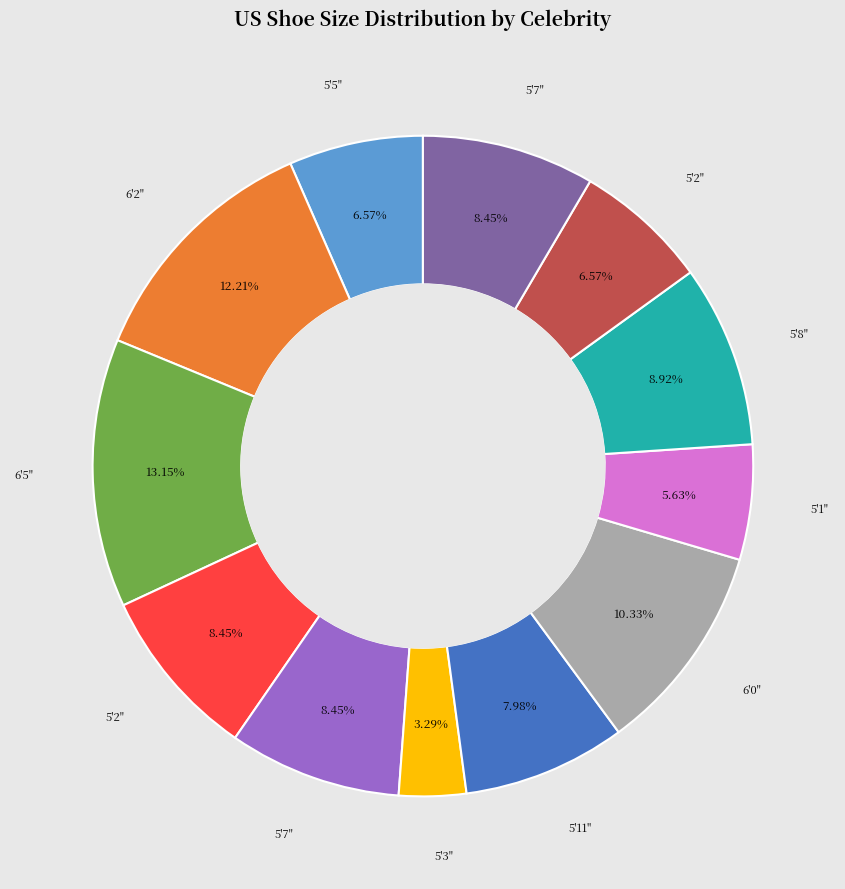

Does any single category account for the majority?

No